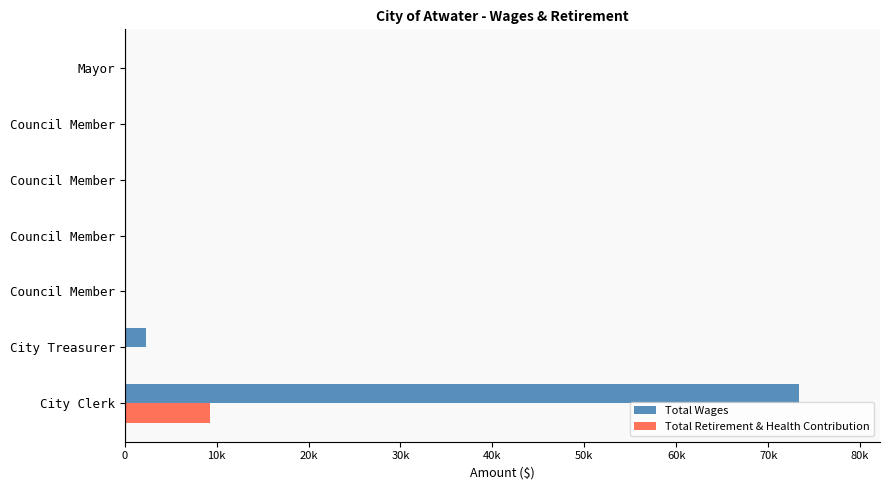

What are all the series names shown in the legend?

Total Wages, Total Retirement & Health Contribution